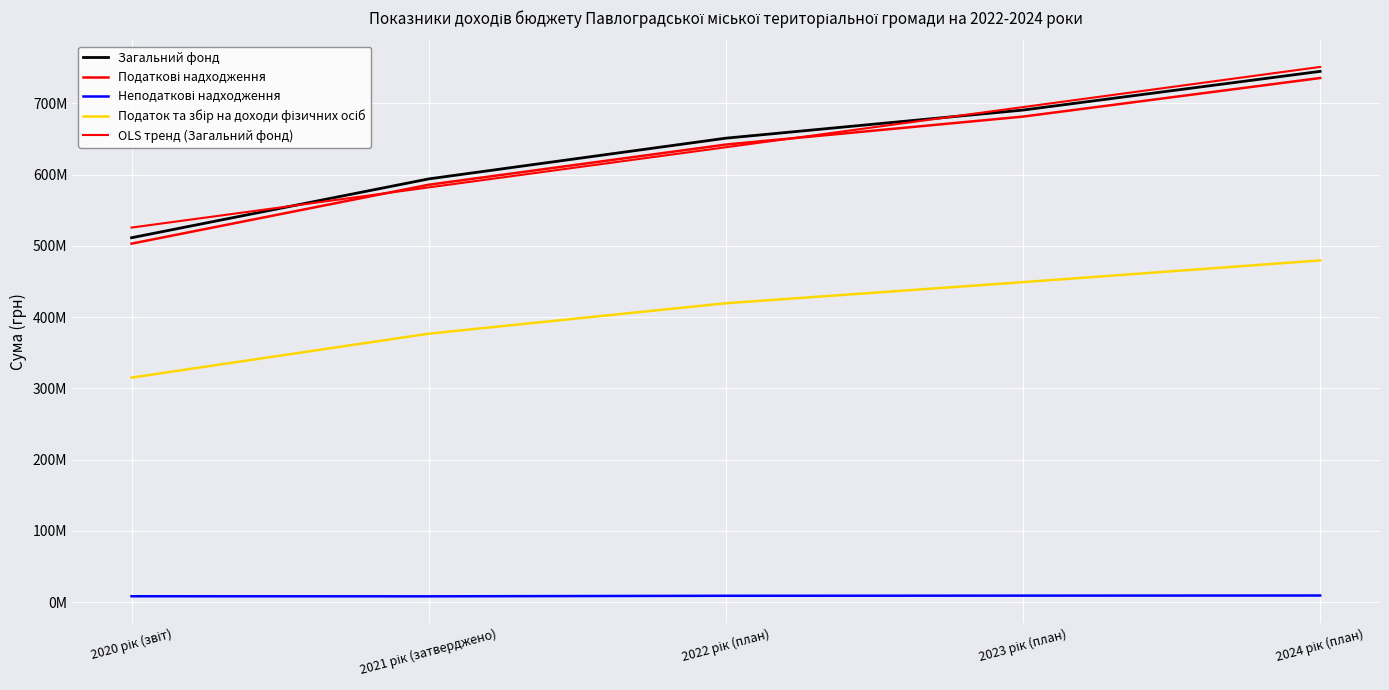

Does the chart have visible grid lines?

Yes